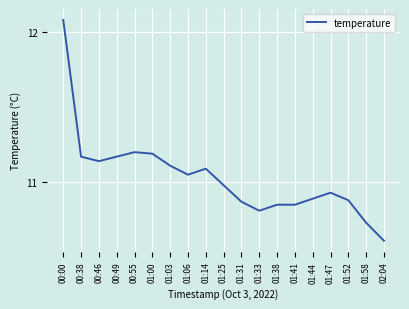

The value at 00:49 is 11.2. True or false?

True